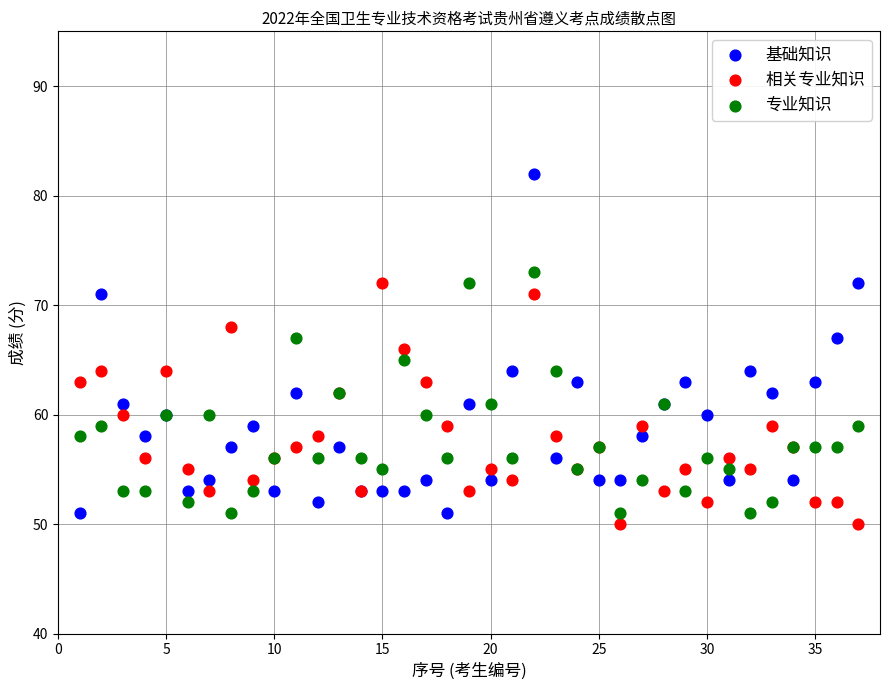

Which series has the widest spread of Y values?

基础知识